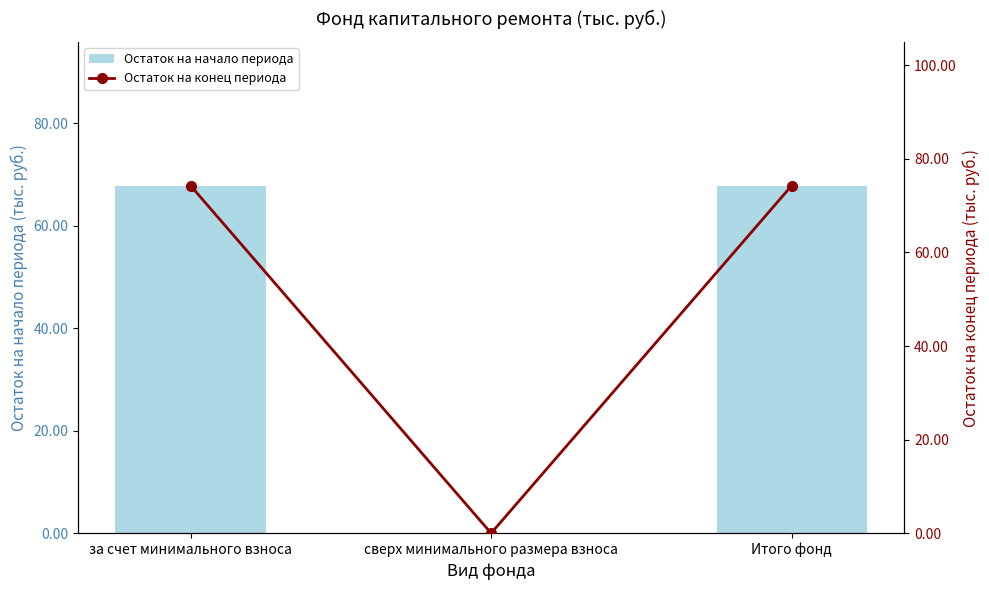

Reading right to left, list all the values displayed in this chart.

Остаток на начало периода: Итого фонд=67.7	сверх минимального размера взноса=0.0	за счет минимального взноса=67.7
Остаток на конец периода: Итого фонд=74.3	сверх минимального размера взноса=0.0	за счет минимального взноса=74.3